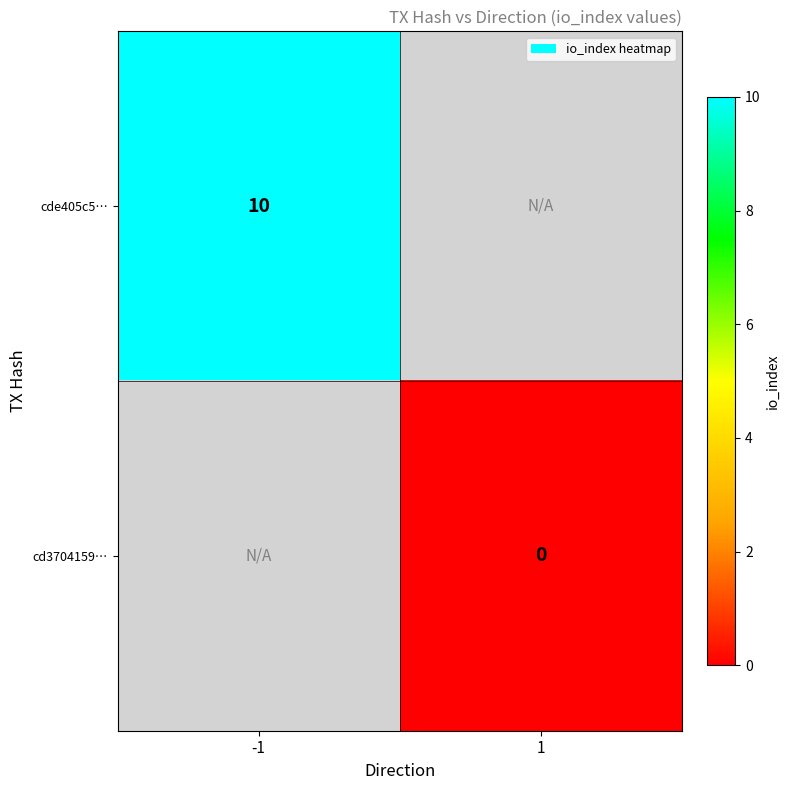

Is it true that cde405c5… equals 10 at -1?

True